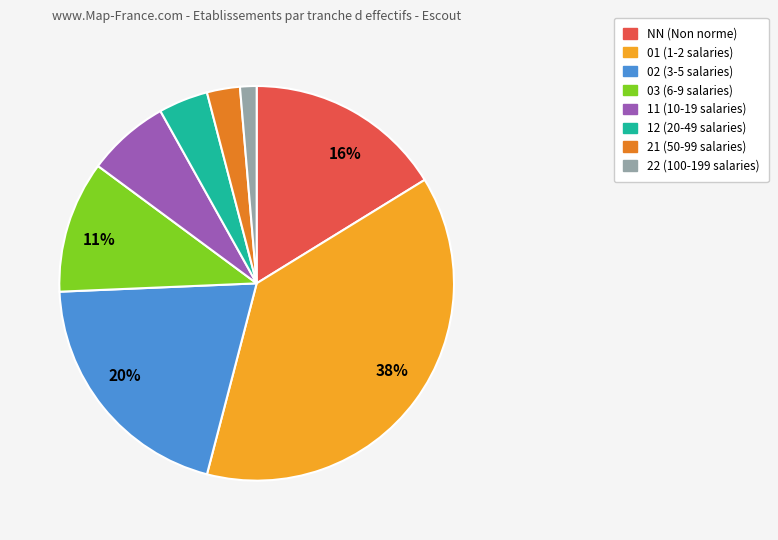

Is there a majority slice in this chart?

No